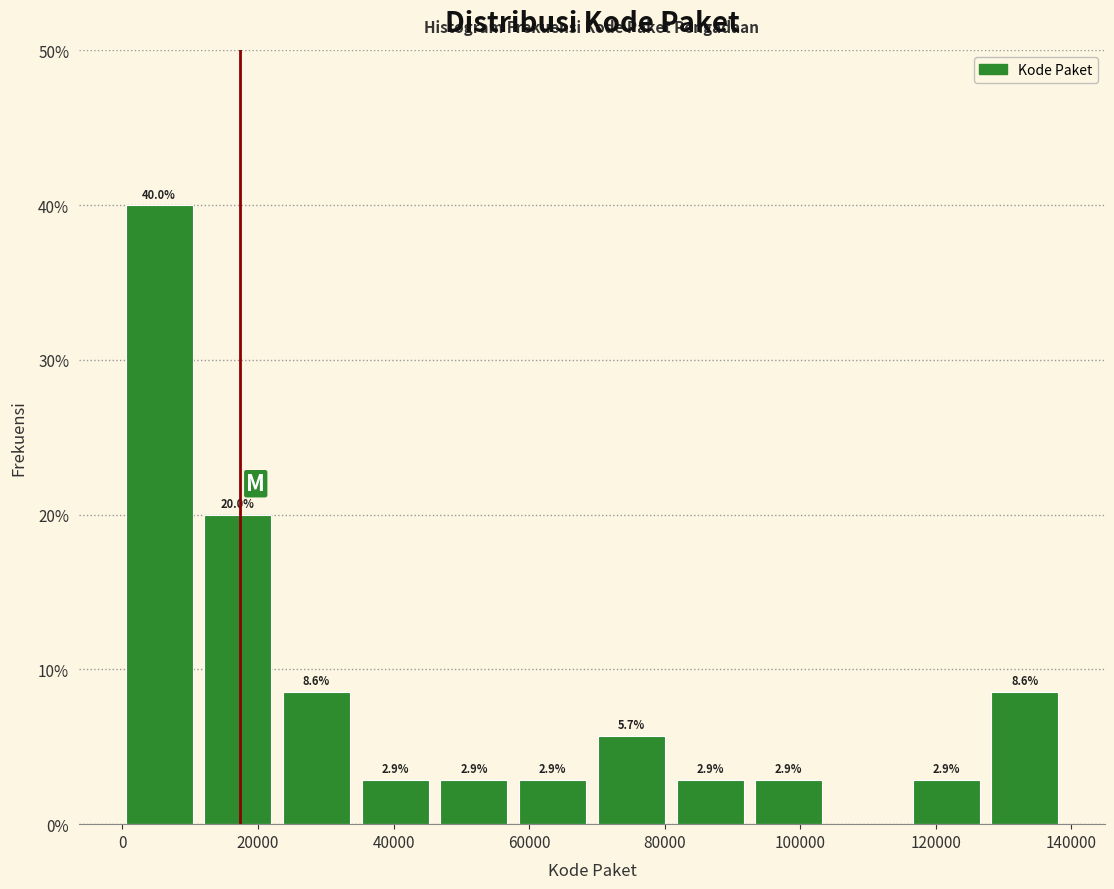

Which range on the x-axis has the tallest bar?

0 to 12000